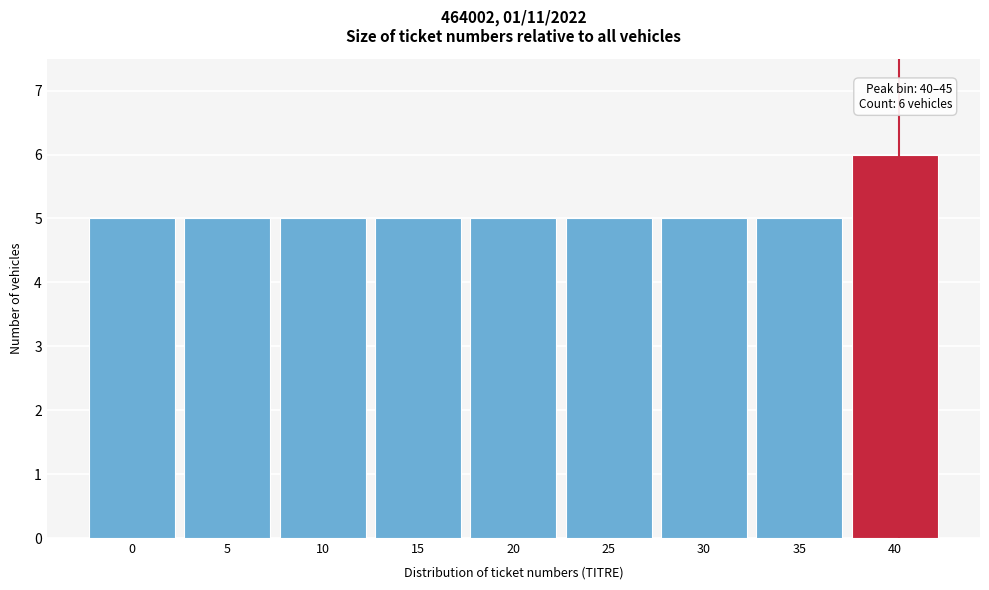

Reading left to right, extract all data points from this chart.

0=5	5=5	10=5	15=5	20=5	25=5	30=5	35=5	40=6